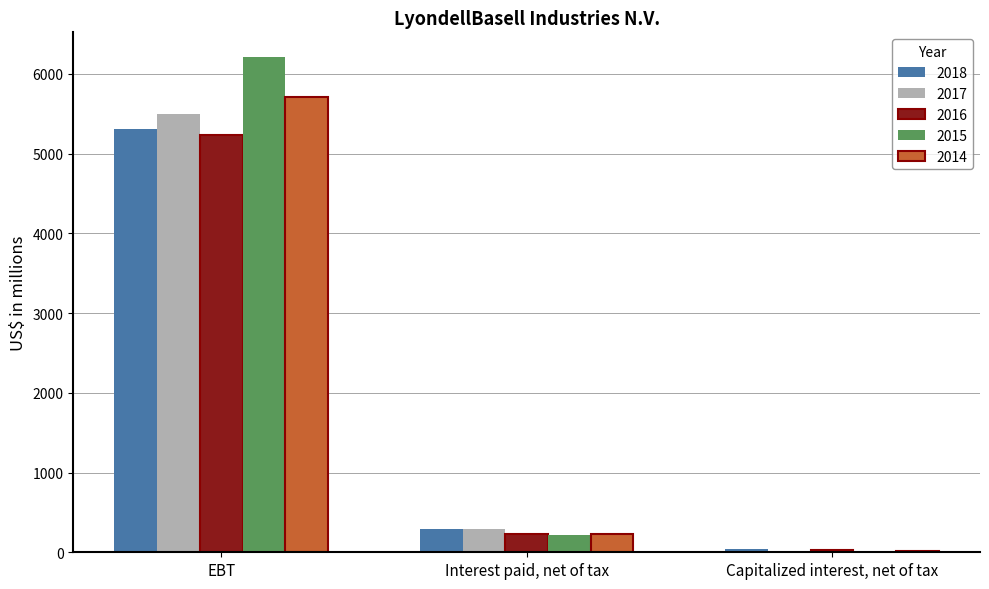

The value of 2018 at EBT is 9474. True or false?

False